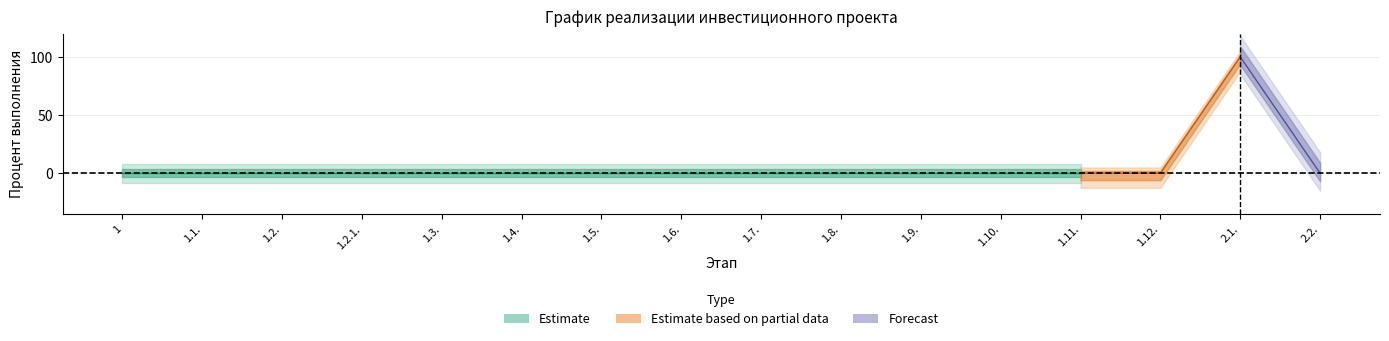

The Процент исполнения (за весь период) series shows 56 at 1. True or false?

False